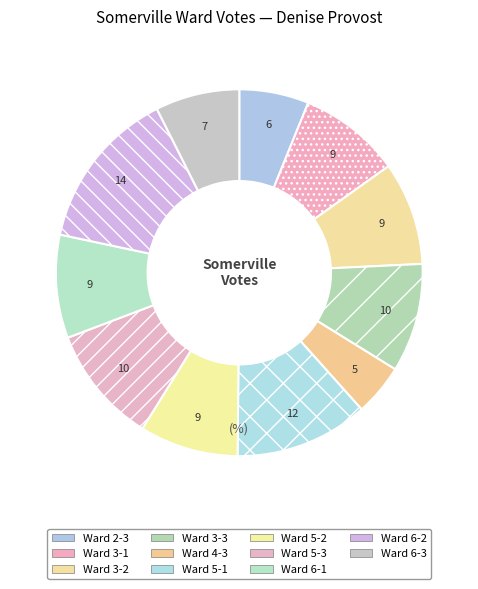

Approximately how many times larger is the value at Ward 3-1 compared to Ward 4-3?

2.0